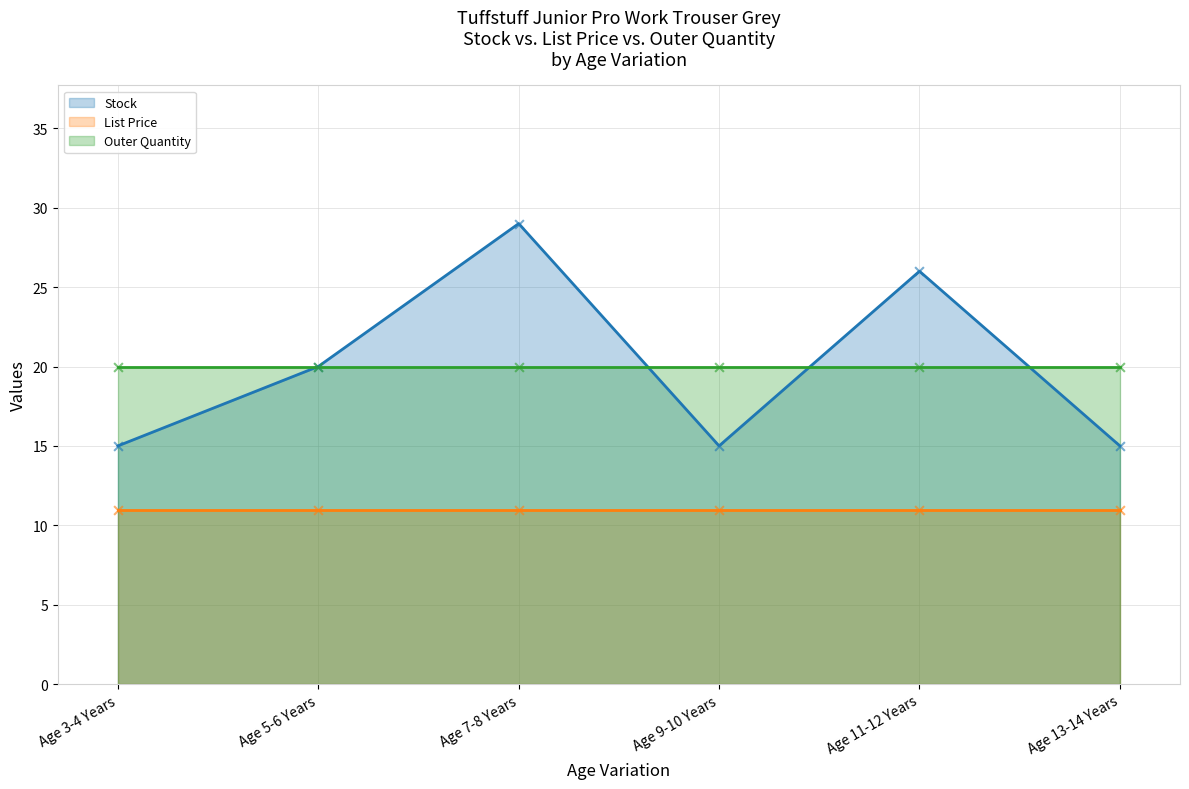

Which series has the largest total across all categories?

Stock